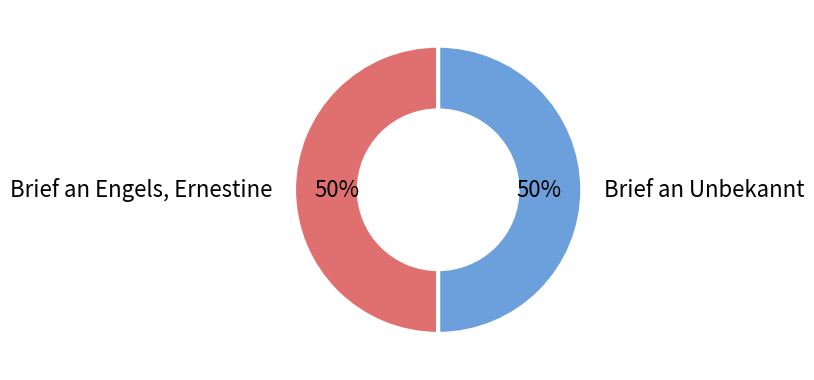

To the nearest percent, what percentage of the pie is Brief an Engels, Ernestine?

50%